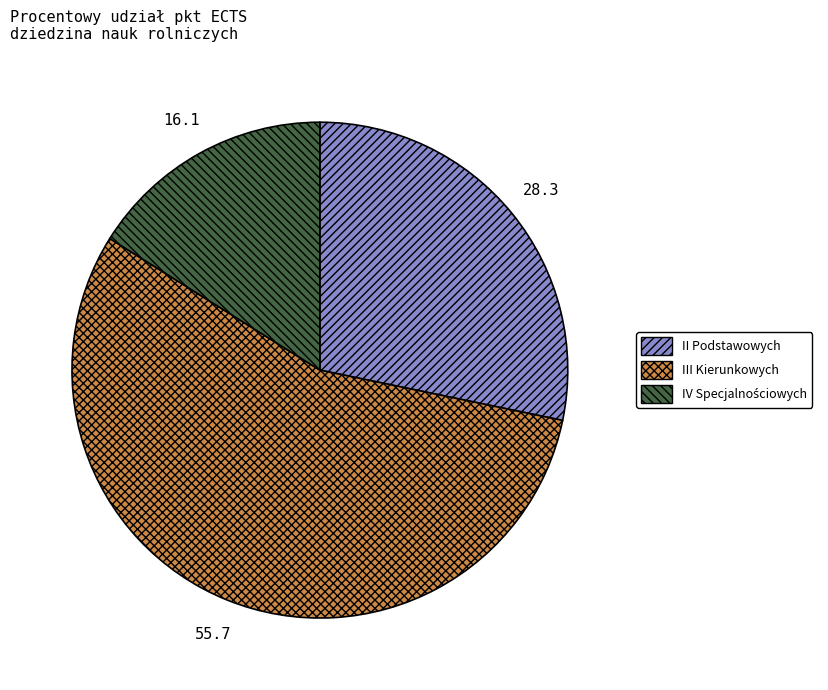

The II Podstawowych slice represents 28% of the pie. True or false?

True